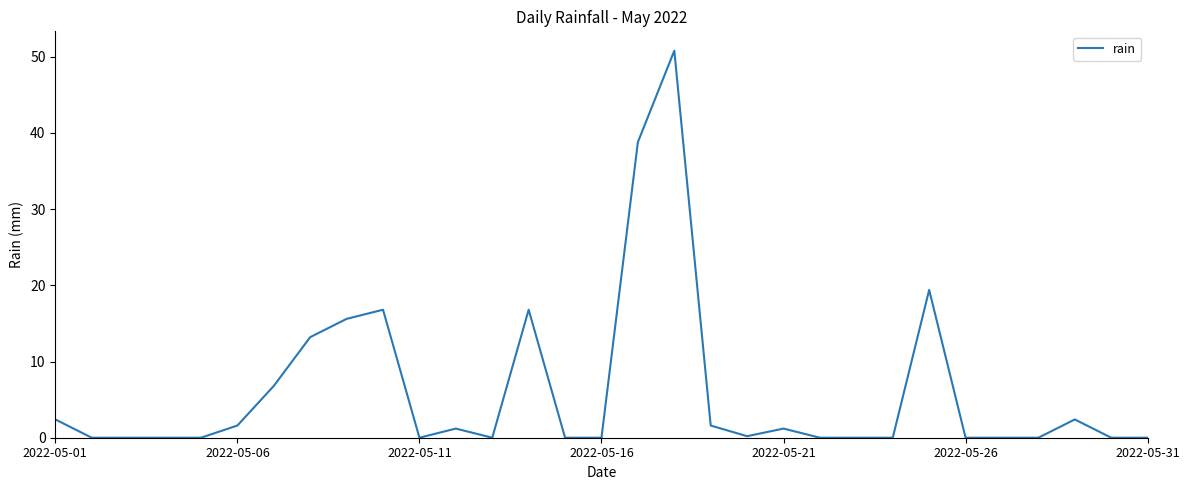

How many lines are shown in the chart?

1